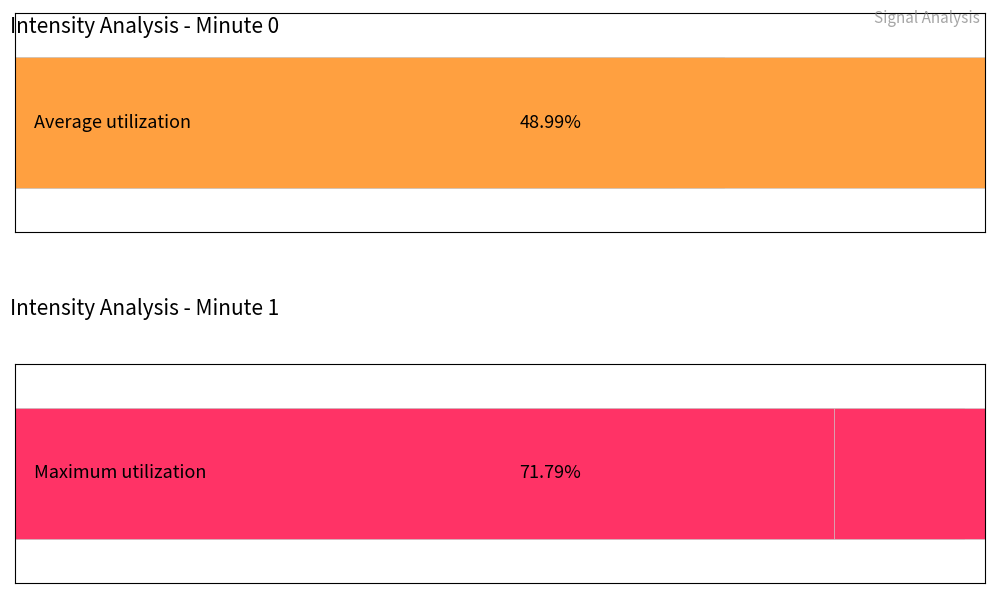

What are all the series names shown in the legend?

Average utilization, Maximum utilization